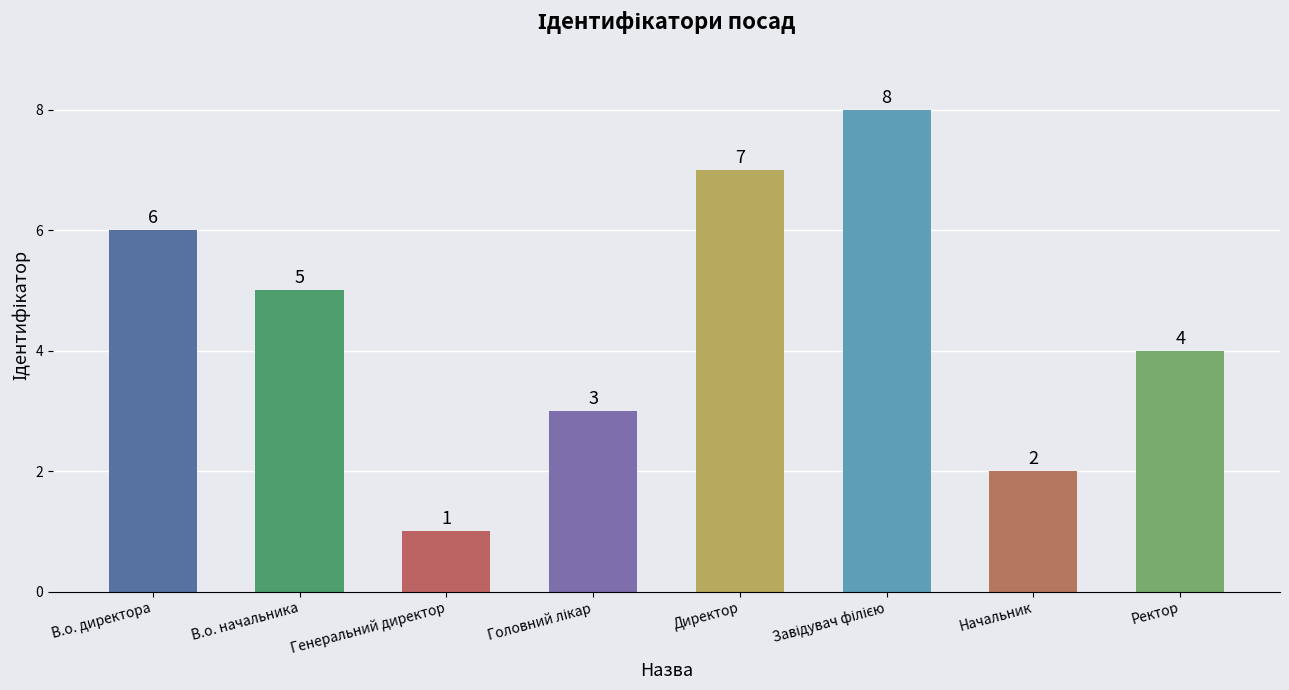

What is the difference between the maximum and minimum values?

7